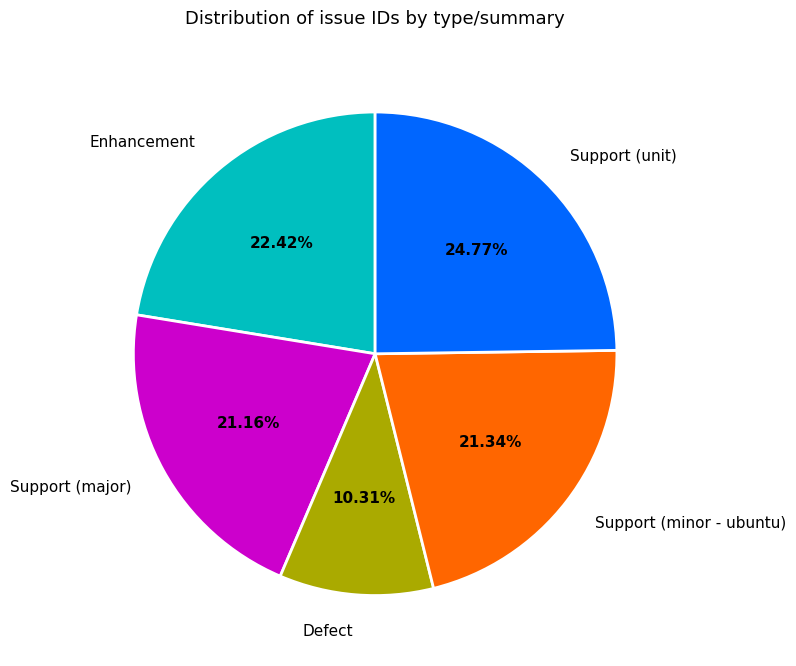

Do Enhancement and Support (minor - ubuntu) together represent more than half of the pie?

No